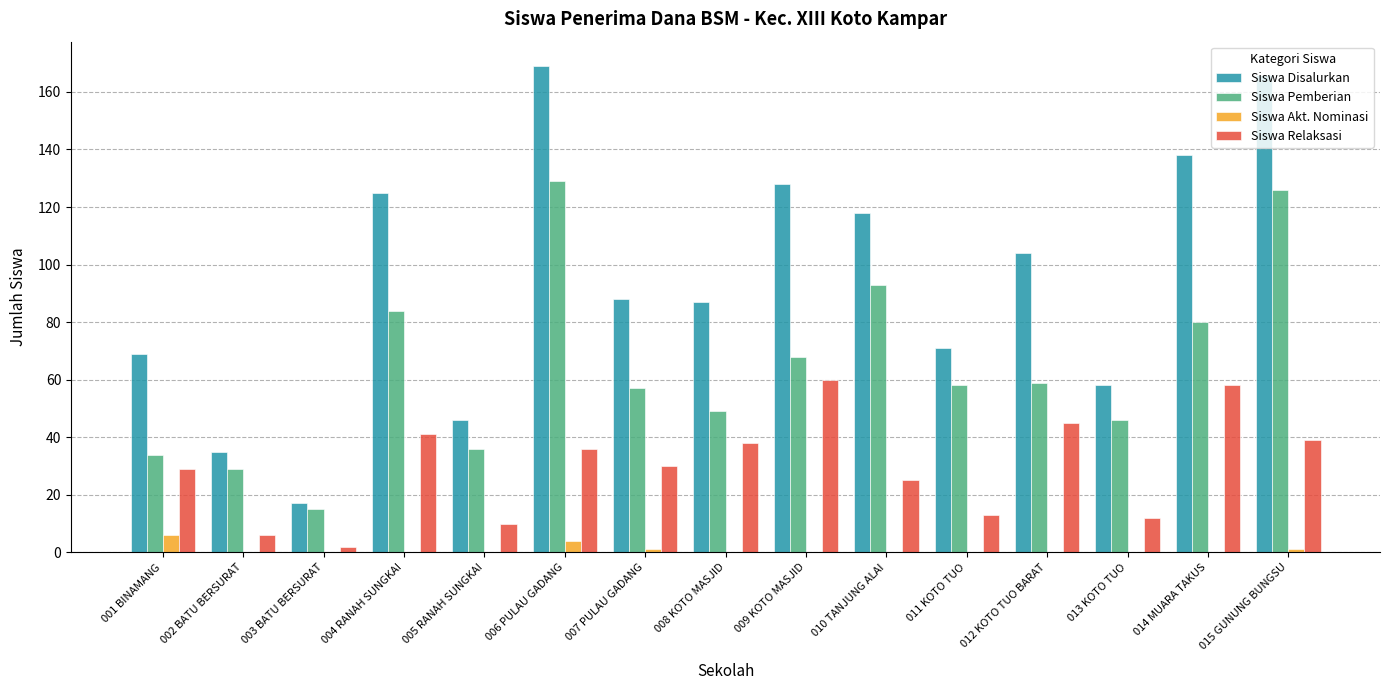

What is the maximum value shown in the chart?

169